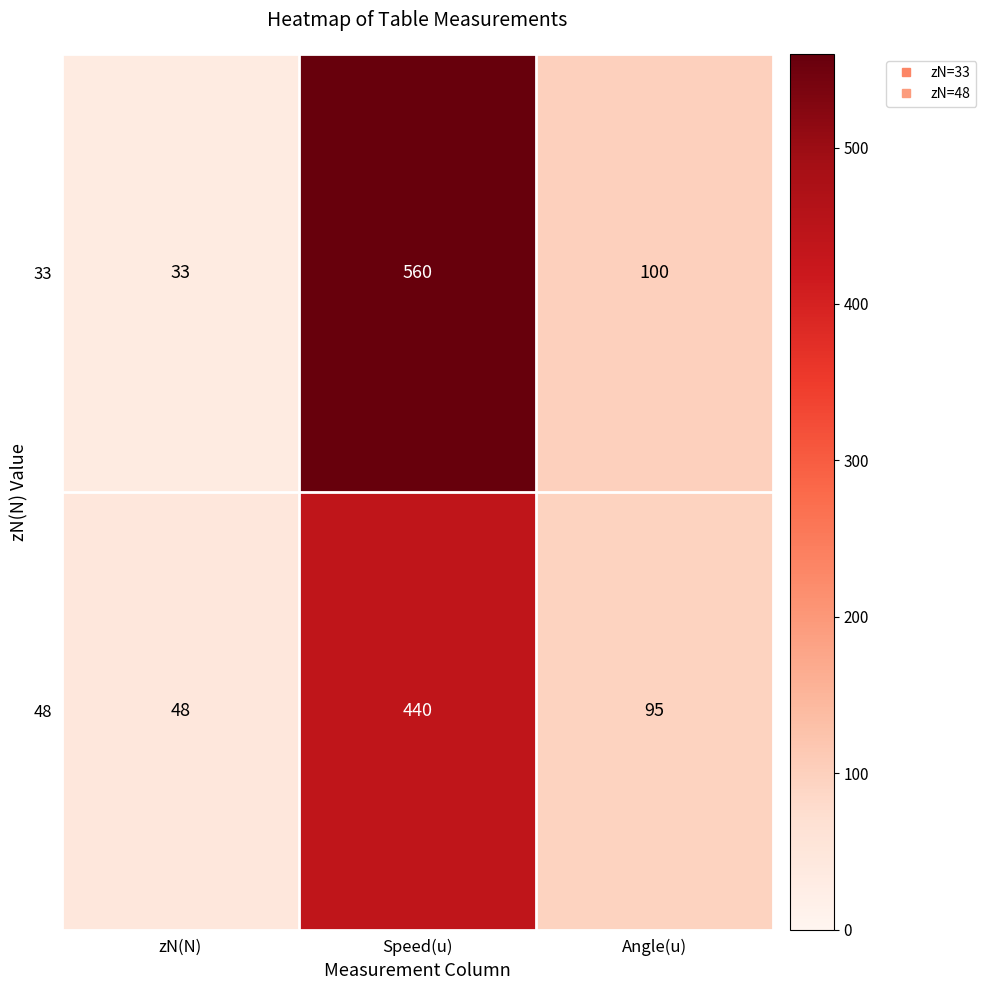

The value of 48 at zN(N) is 64. True or false?

False